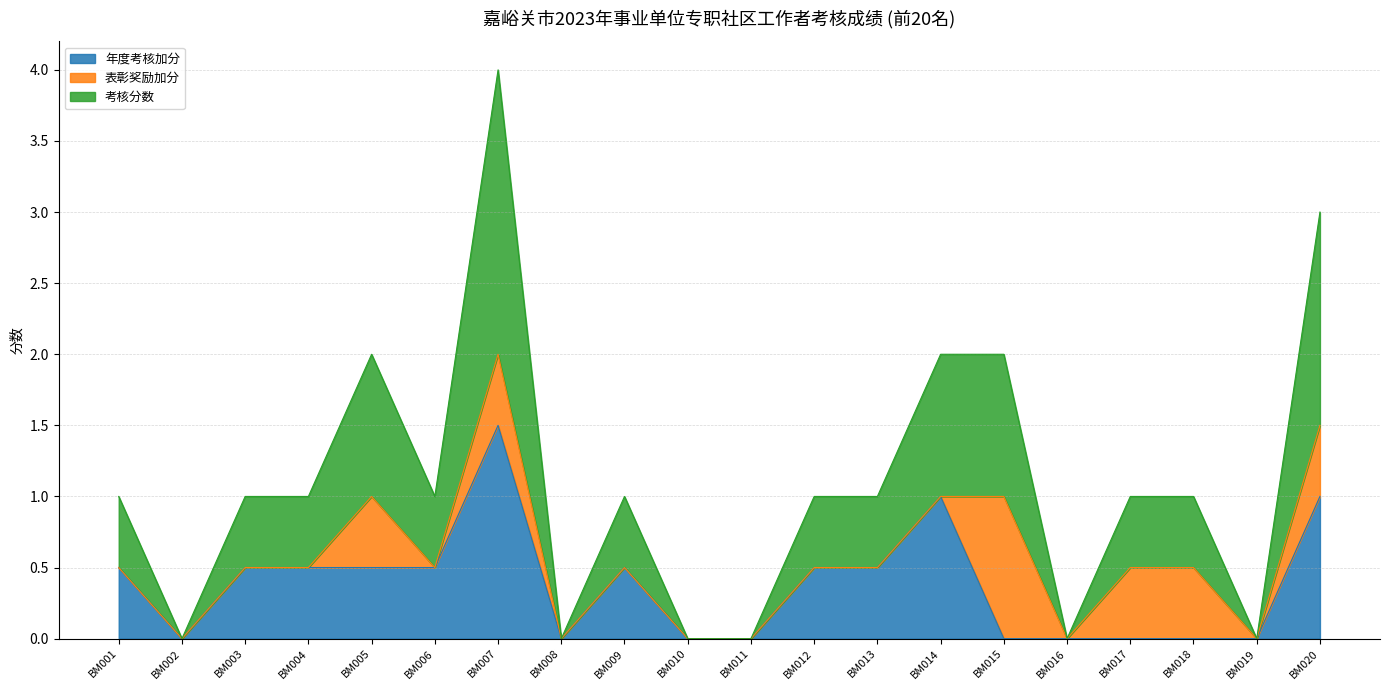

Which category has the highest value in the 年度考核加分 series?

BM007